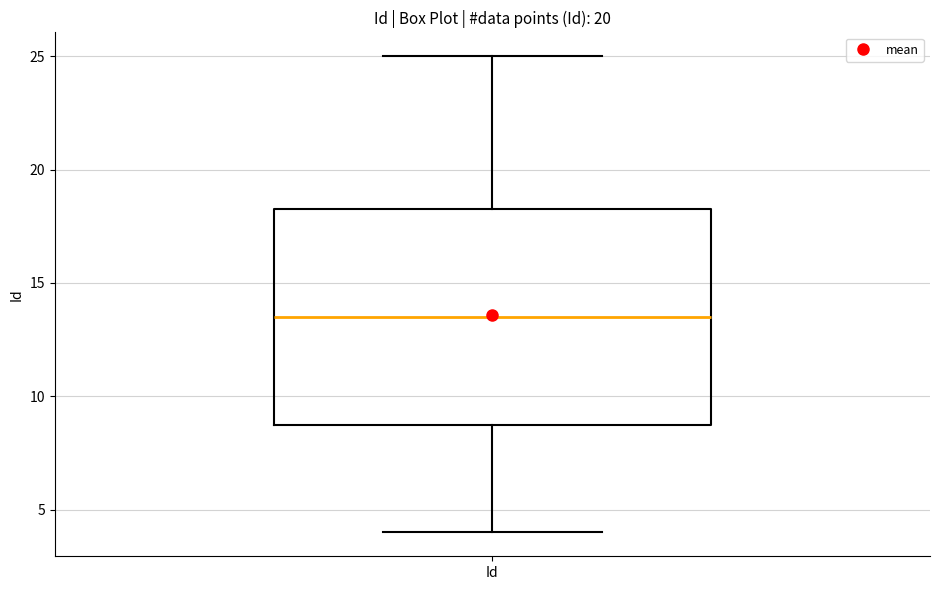

Transcribe this box plot: give where the median line is, the range the box spans, and where the two whiskers end, as read against the y-axis. The values are not printed on the chart, so give them approximately, as read against the axis.

median 13.5, box 9.0 to 18.5, whiskers 4.0 to 25.0